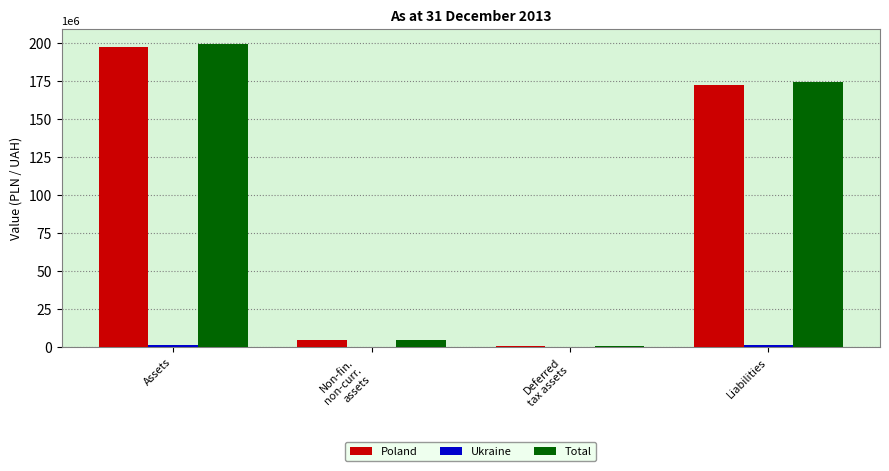

At which category is the sum across all series the highest?

Assets